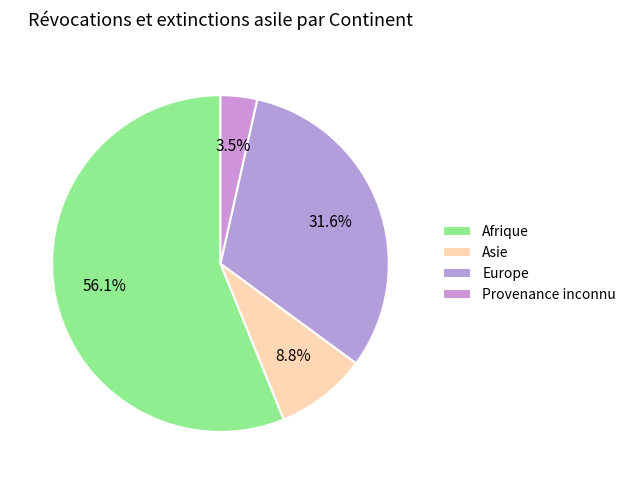

What is the total percentage of Asie and Afrique?

64.9%